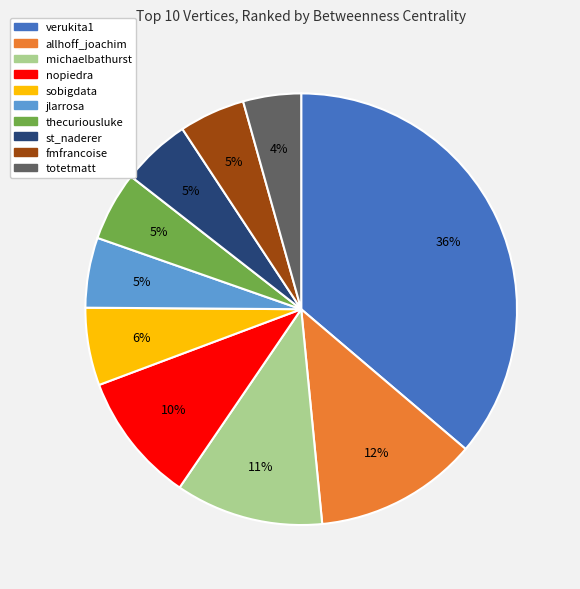

True or false: thecuriousluke accounts for 5% of the total.

True